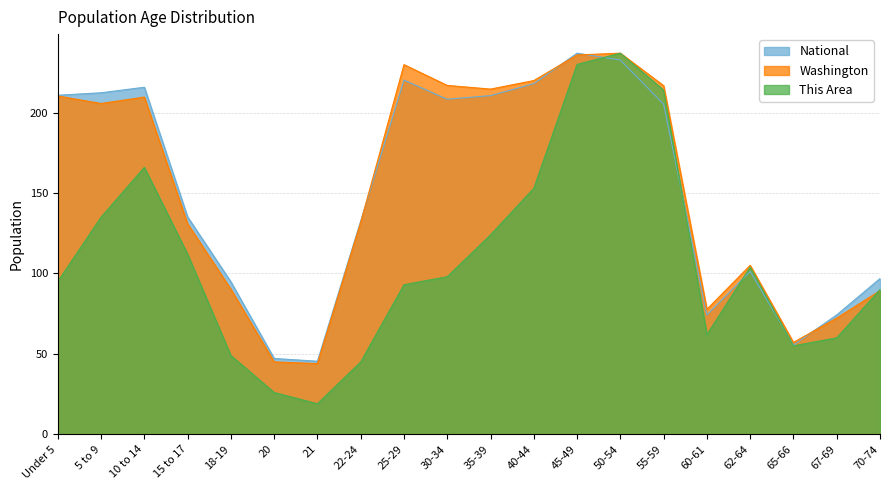

What is the value of the This Area point at the 7th from the left?

19.0